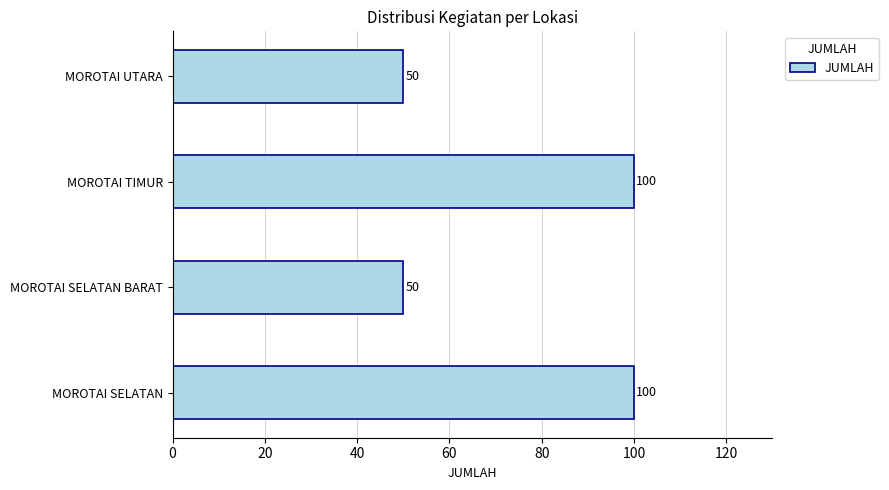

True or false: the data shows 50 at MOROTAI SELATAN BARAT.

True